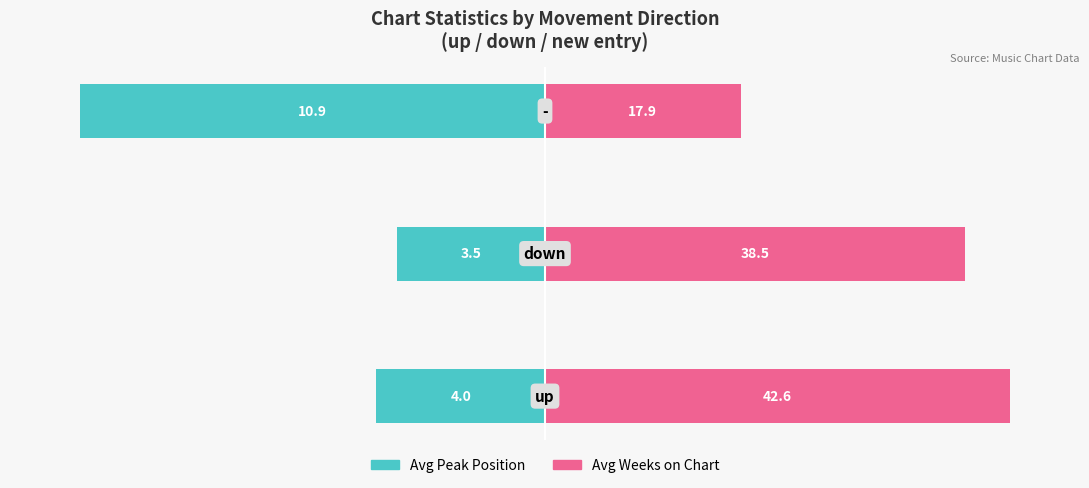

At how many categories does at least one series exceed 4?

3